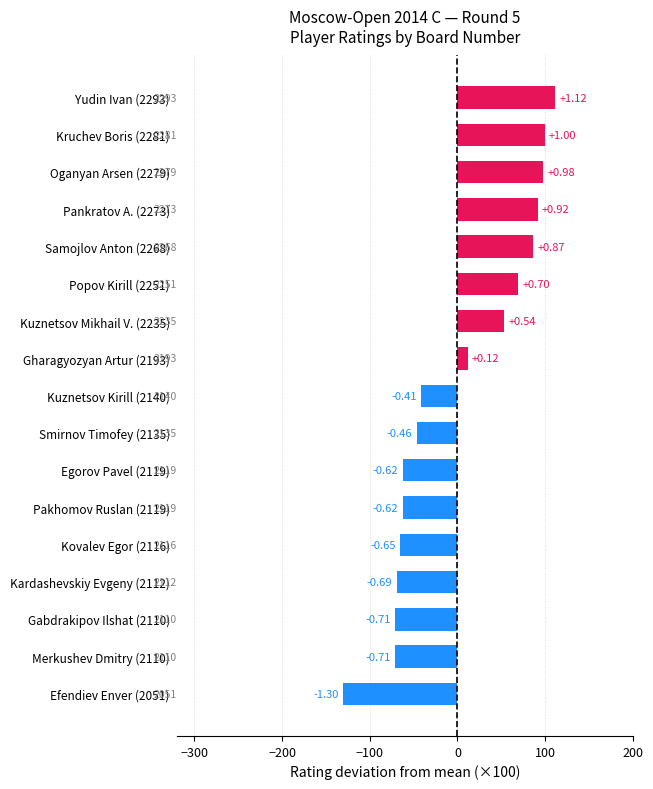

The chart shows a value of -0.1 at Oganyan Arsen (2279). True or false?

False